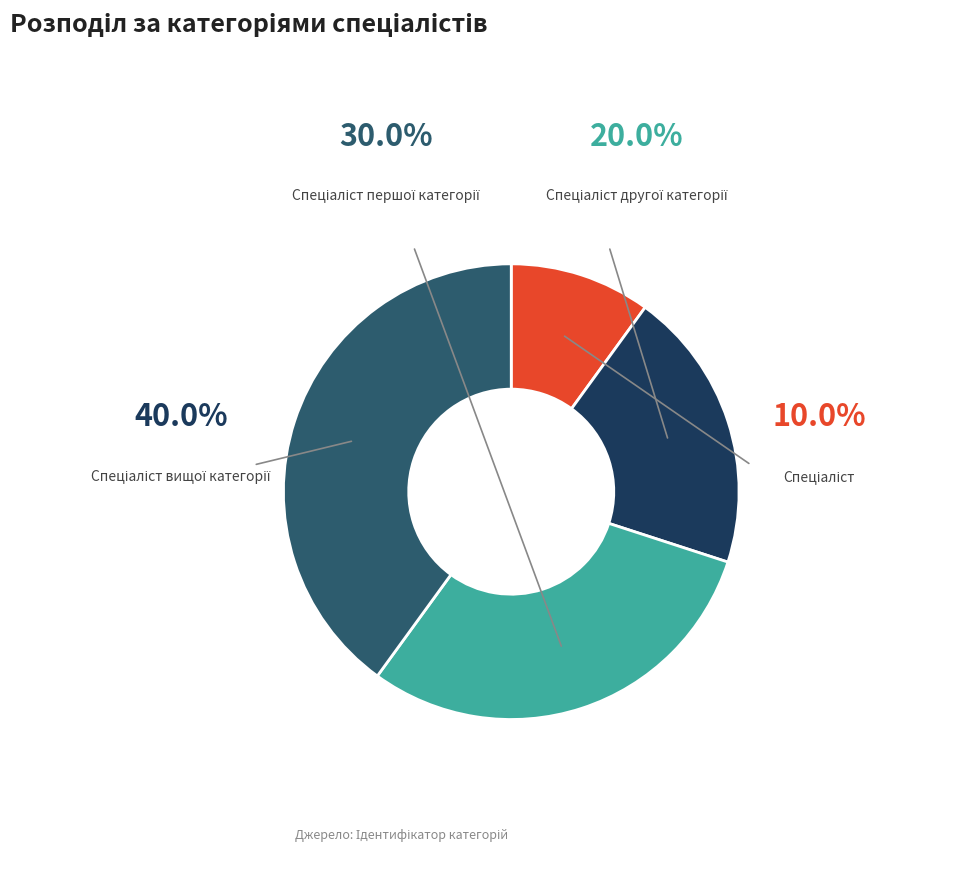

Is there any slice that represents more than half of the pie?

No